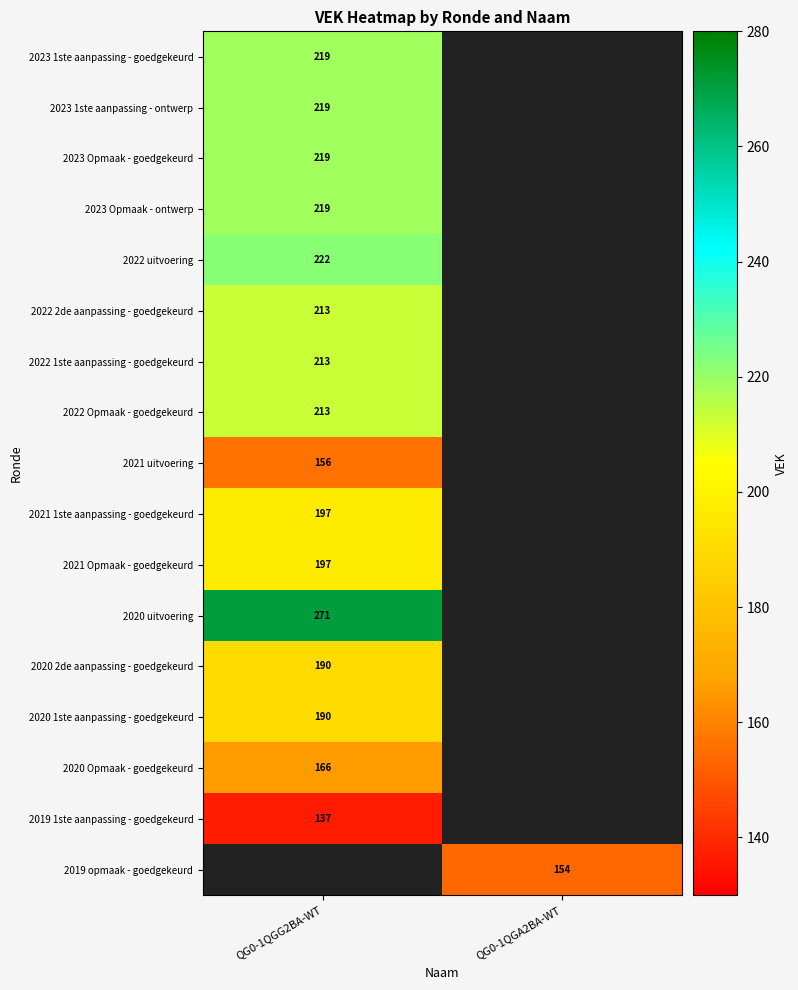

The value of 2022 Opmaak - goedgekeurd at QG0-1QGG2BA-WT is 64. True or false?

False